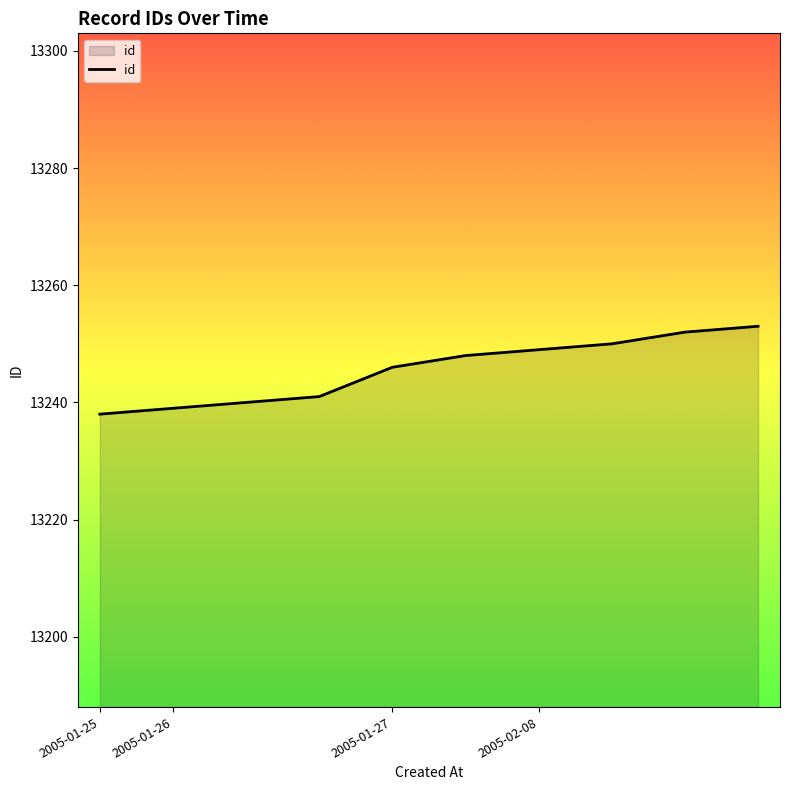

What is the maximum value shown in the chart?

13253